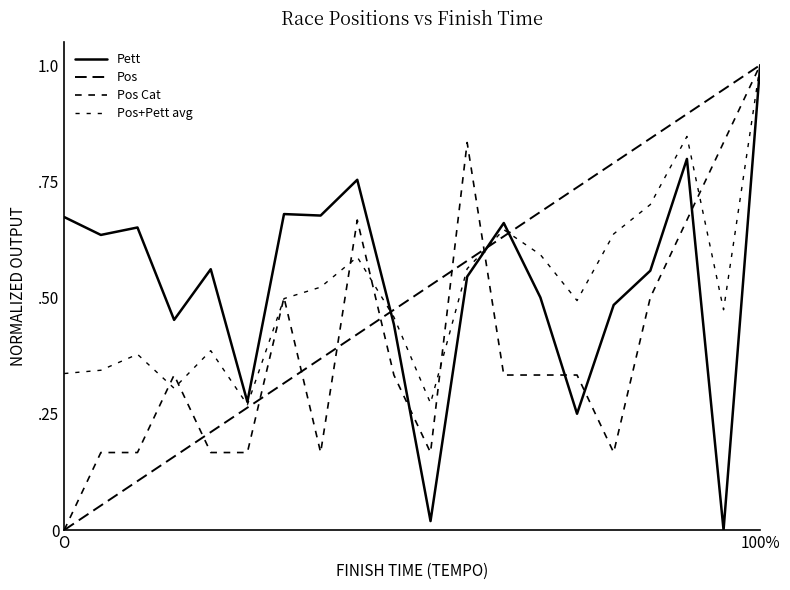

Is this an area chart (filled region under the line)?

No